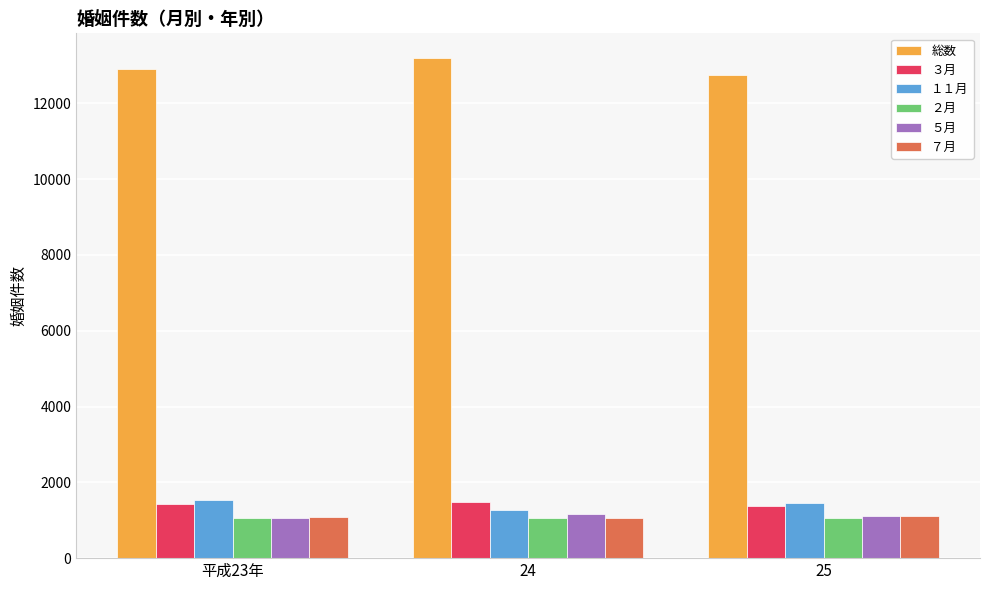

What is the difference between the maximum and minimum values in the ７月 series?

55